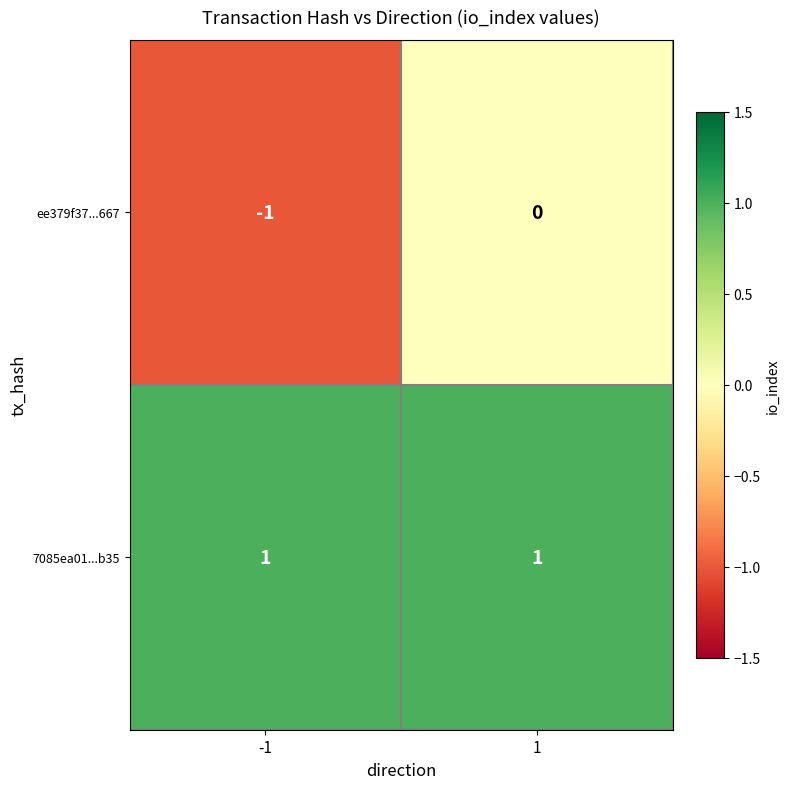

The ee379f37...667 series shows -1 at -1. True or false?

True